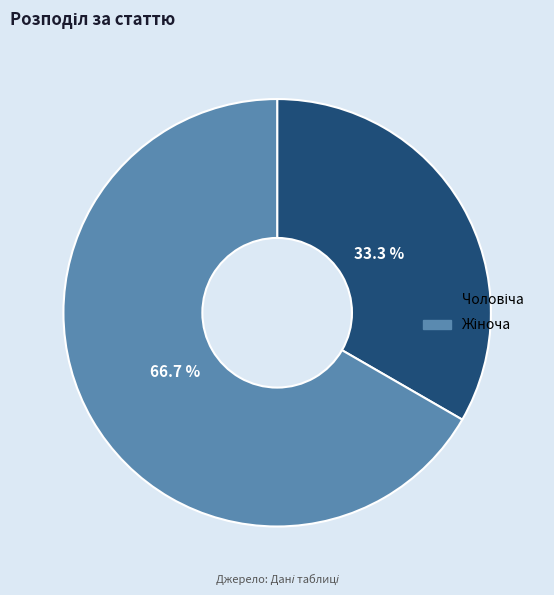

Is there any slice that represents more than half of the pie?

Yes